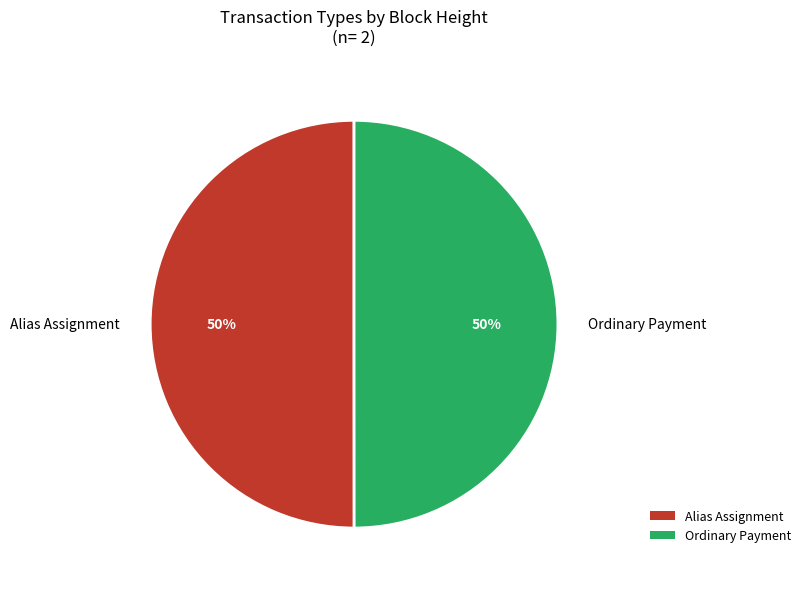

To the nearest percent, what is the combined percentage of Alias Assignment and Ordinary Payment?

100%